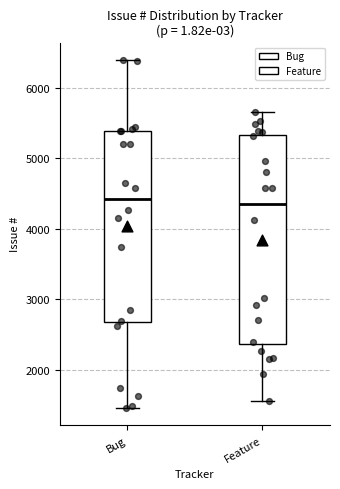

Where is the lower edge of the box for Bug on the y-axis? The values are not printed on the chart, so give them approximately, as read against the axis.

2700